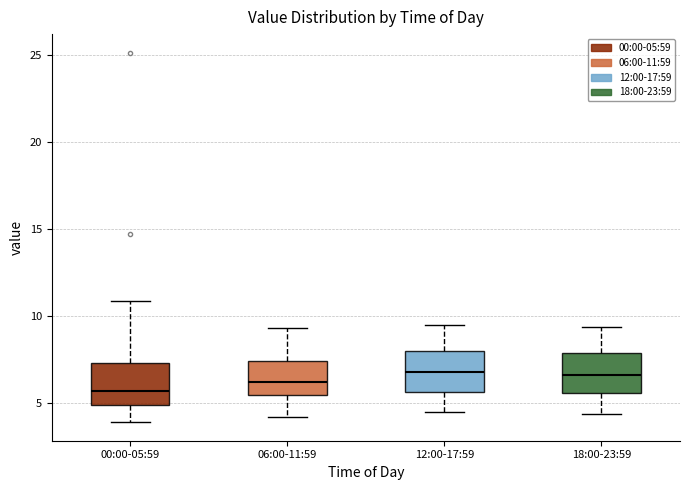

Reading left to right, read every box against the y-axis: the position of its median line, the range the box covers, and the ends of its whiskers. The values are not printed on the chart, so give them approximately, as read against the axis.

00:00-05:59: median 5.5, box 5.0 to 7.5, whiskers 4.0 to 11.0
06:00-11:59: median 6.5, box 5.5 to 7.5, whiskers 4.0 to 9.5
12:00-17:59: median 7.0, box 5.5 to 8.0, whiskers 4.5 to 9.5
18:00-23:59: median 6.5, box 5.5 to 8.0, whiskers 4.5 to 9.5